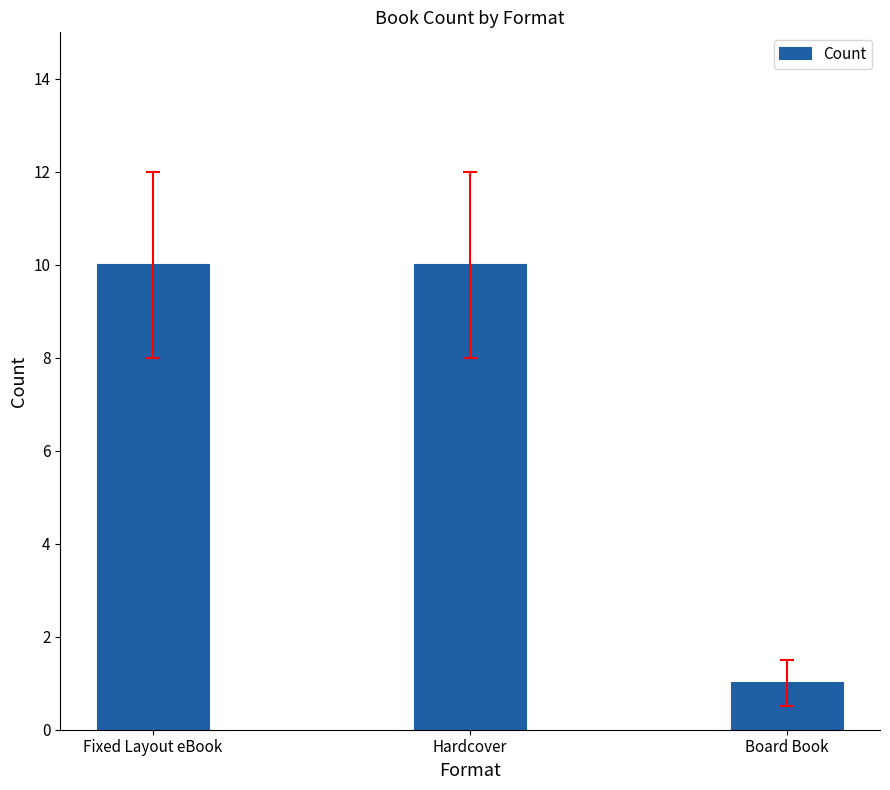

How many data points are less than 10?

1